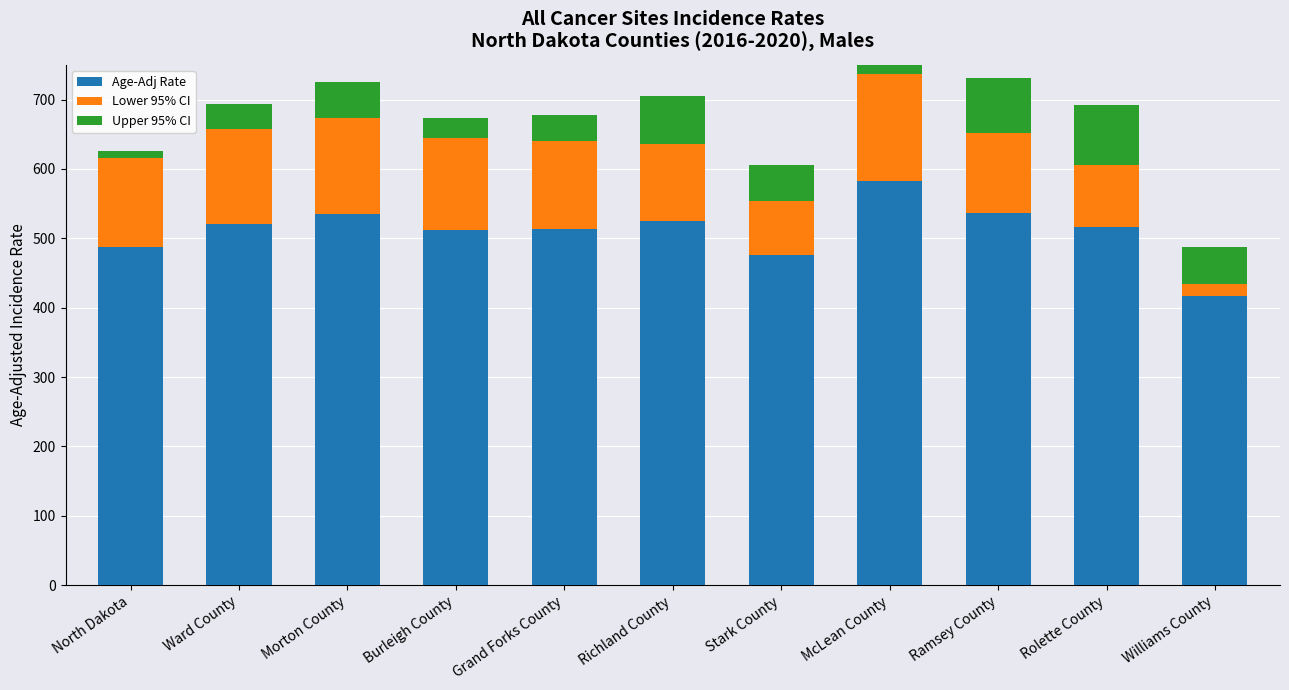

What is the label of the 1st bar from the right?

Williams County